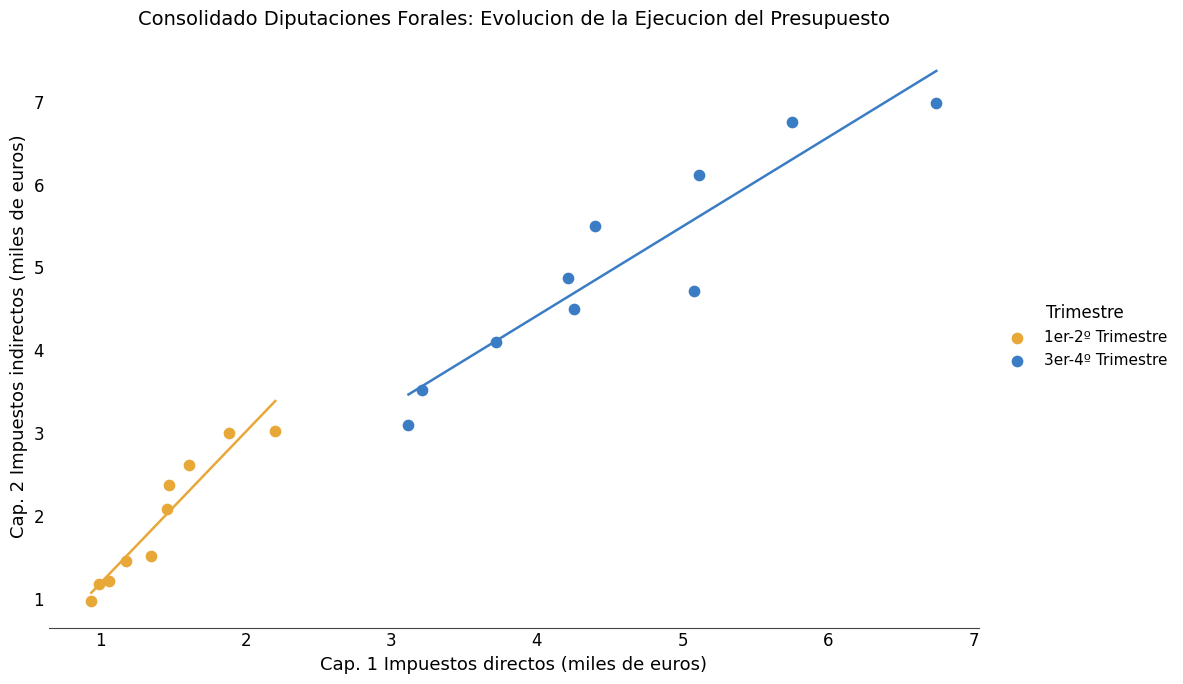

Which series contains the lowest Y value?

1er-2º Trimestre